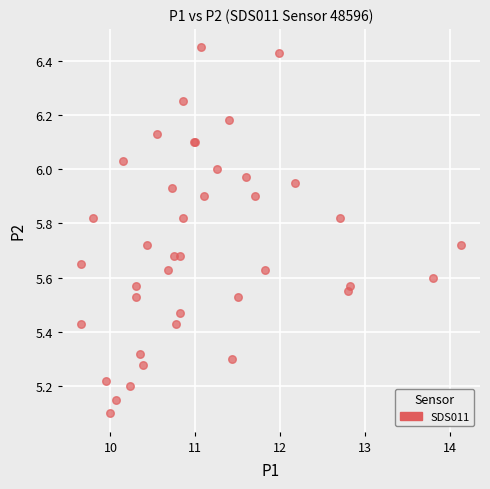

What Y value in the scatter plot is closest to 5?

5.1